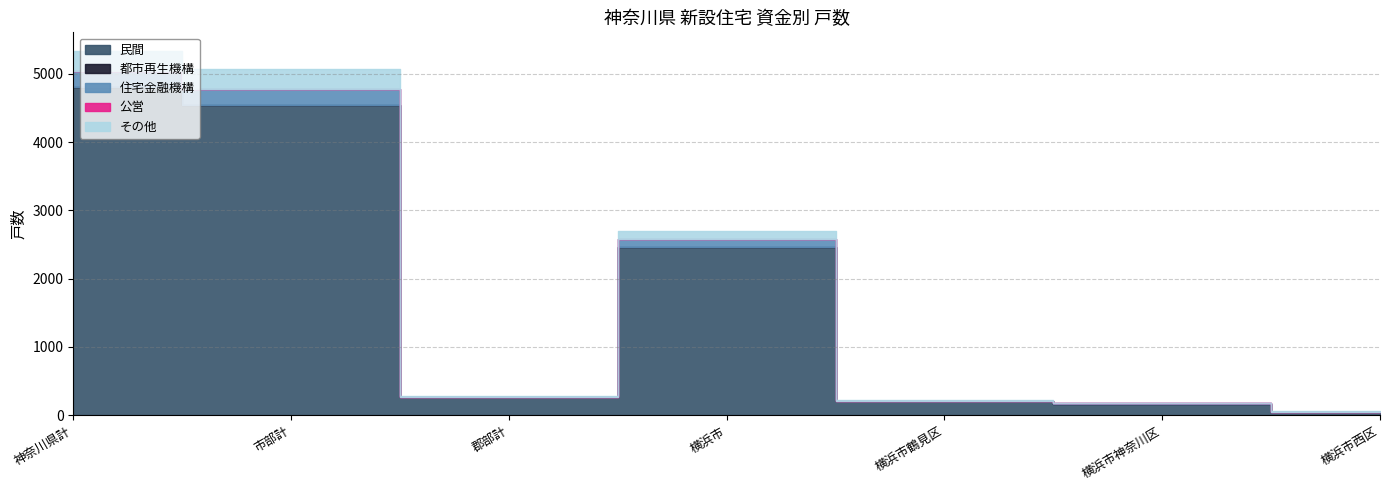

At how many categories does at least one series exceed 2930?

2